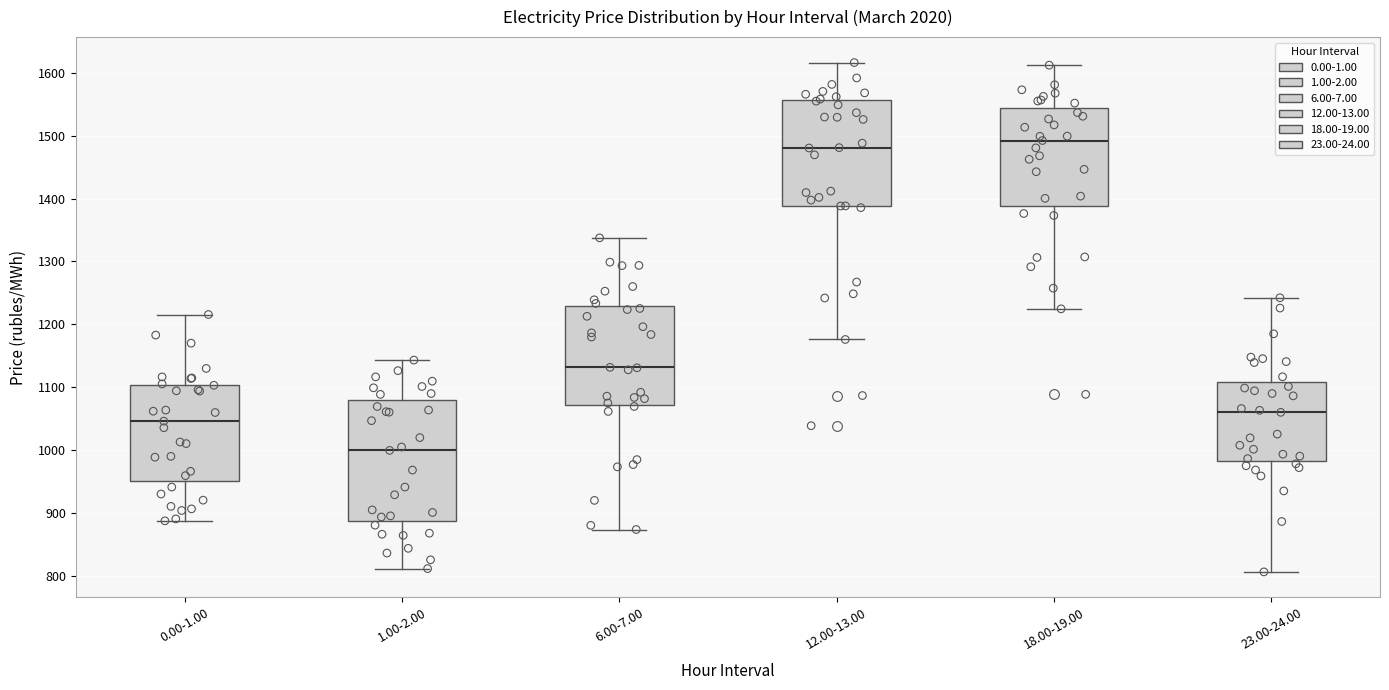

Reading left to right, read every box against the y-axis: the position of its median line, the range the box covers, and the ends of its whiskers. The values are not printed on the chart, so give them approximately, as read against the axis.

0.00-1.00: median 1050, box 950 to 1100, whiskers 890 to 1220
1.00-2.00: median 1000, box 890 to 1080, whiskers 810 to 1140
6.00-7.00: median 1130, box 1070 to 1230, whiskers 870 to 1340
12.00-13.00: median 1480, box 1390 to 1560, whiskers 1180 to 1620
18.00-19.00: median 1490, box 1390 to 1540, whiskers 1220 to 1610
23.00-24.00: median 1060, box 980 to 1110, whiskers 810 to 1240